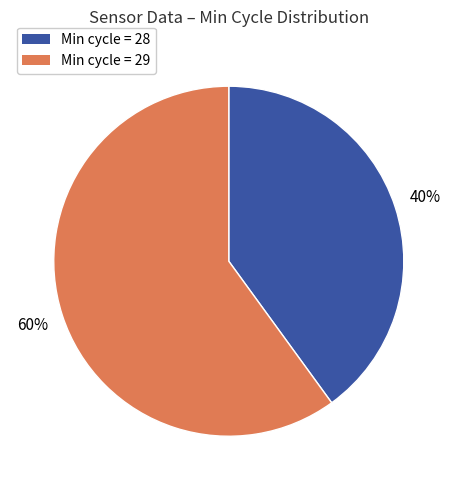

To the nearest percent, what is the difference between the largest and smallest slice percentages?

20%